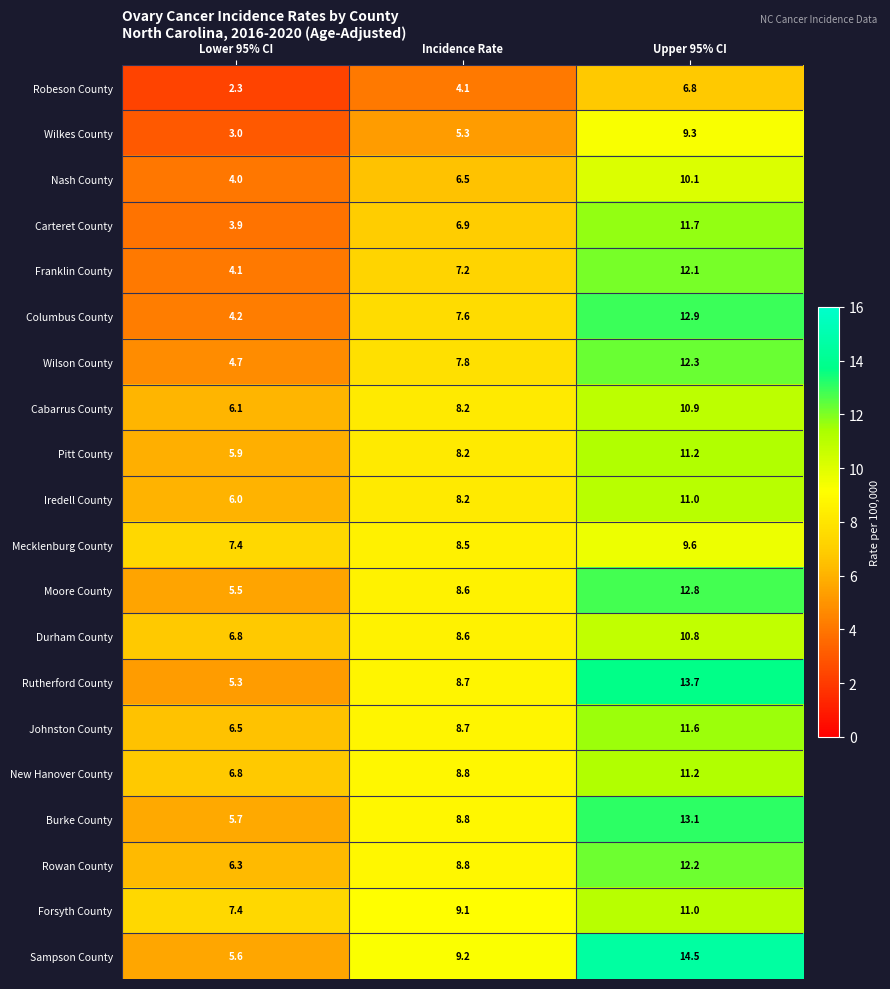

At which label is Johnston County closest to 9?

Incidence Rate